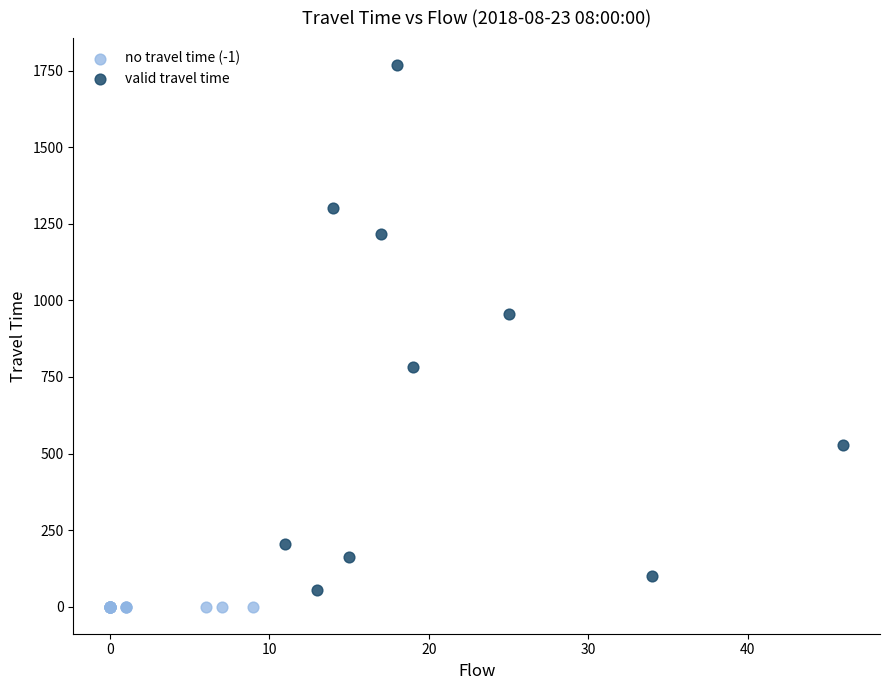

Which series reaches the maximum Y coordinate?

valid travel time